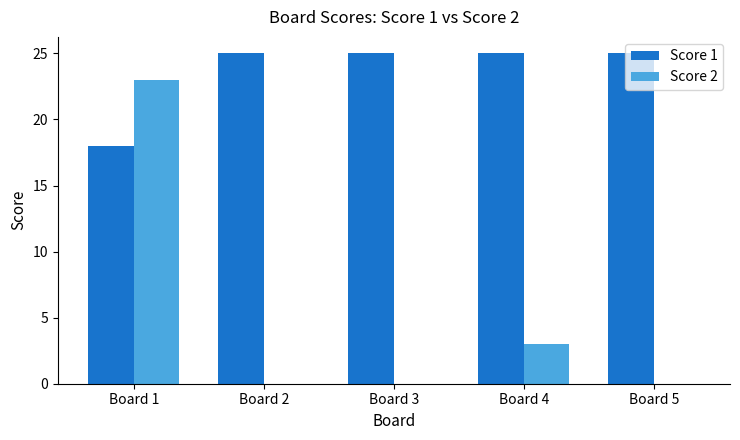

True or false: Score 1 has a value of 37 at Board 3.

False